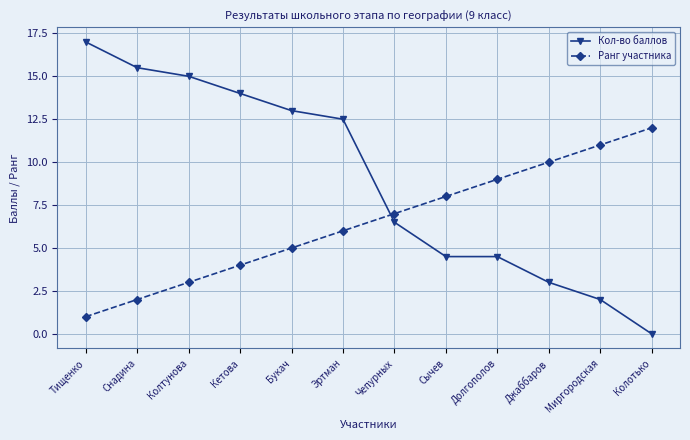

What position from the left is Чепурных?

7